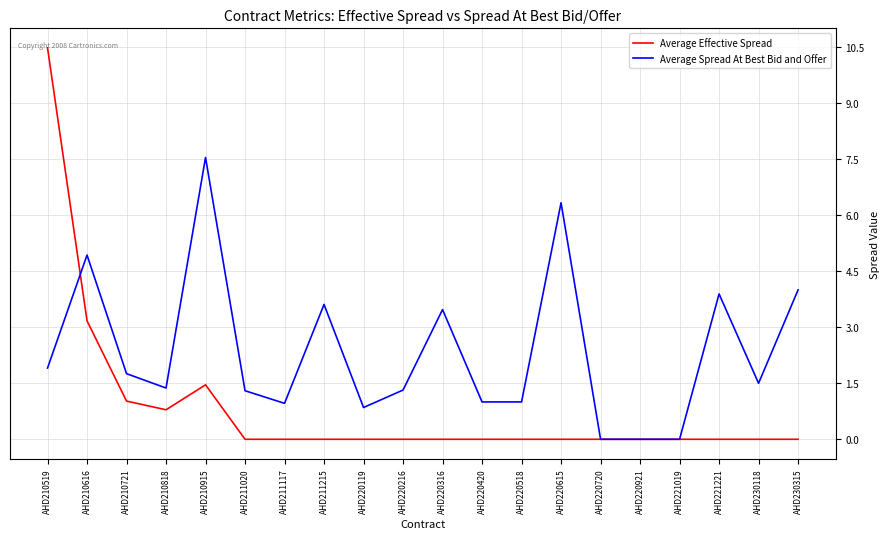

In Average Spread At Best Bid and Offer, how many points are higher than both neighbors (excluding endpoints)?

6